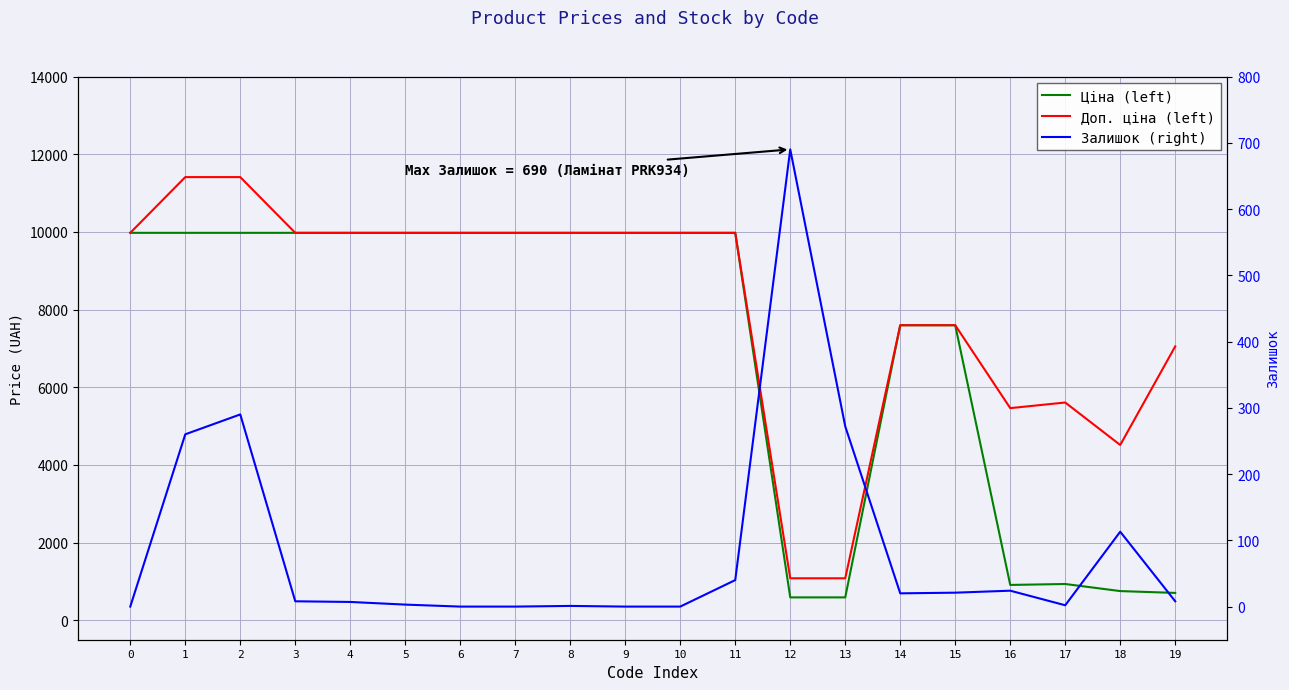

Which series has the largest range (max minus min)?

Доп. ціна (left)